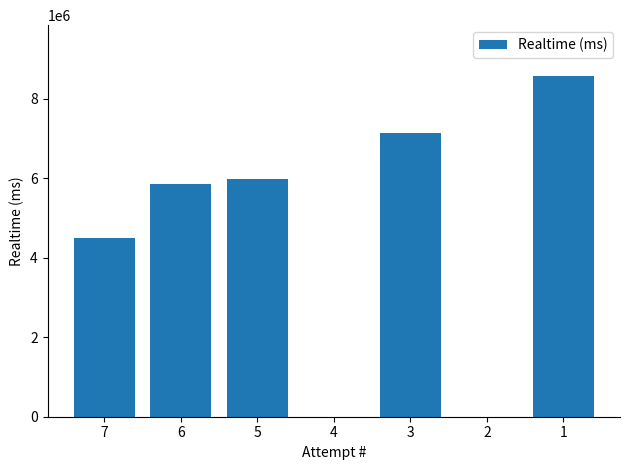

Reading left to right, what are all the values shown in this chart?

7=4491432	6=5850722	5=5969554	4=0	3=7141867	2=0	1=8566832